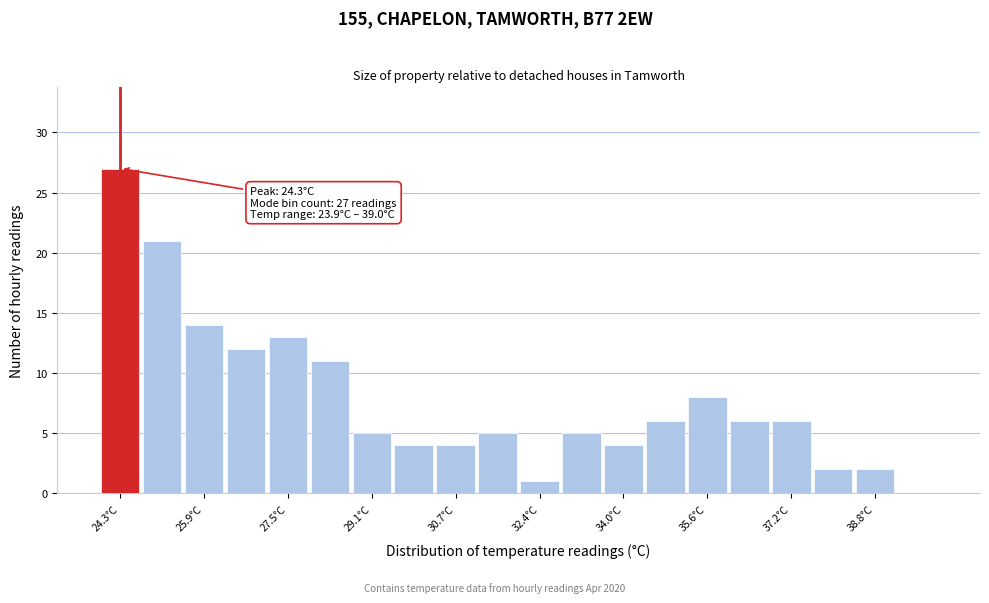

Which range on the x-axis has the tallest bar?

24.0 to 24.8